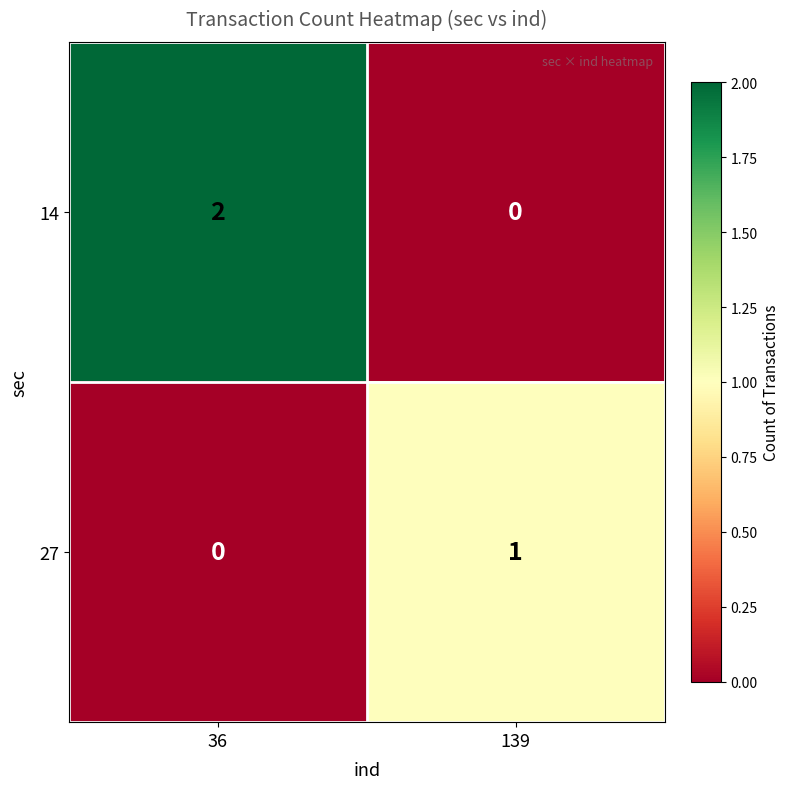

Which label corresponds to the largest value in the chart?

36